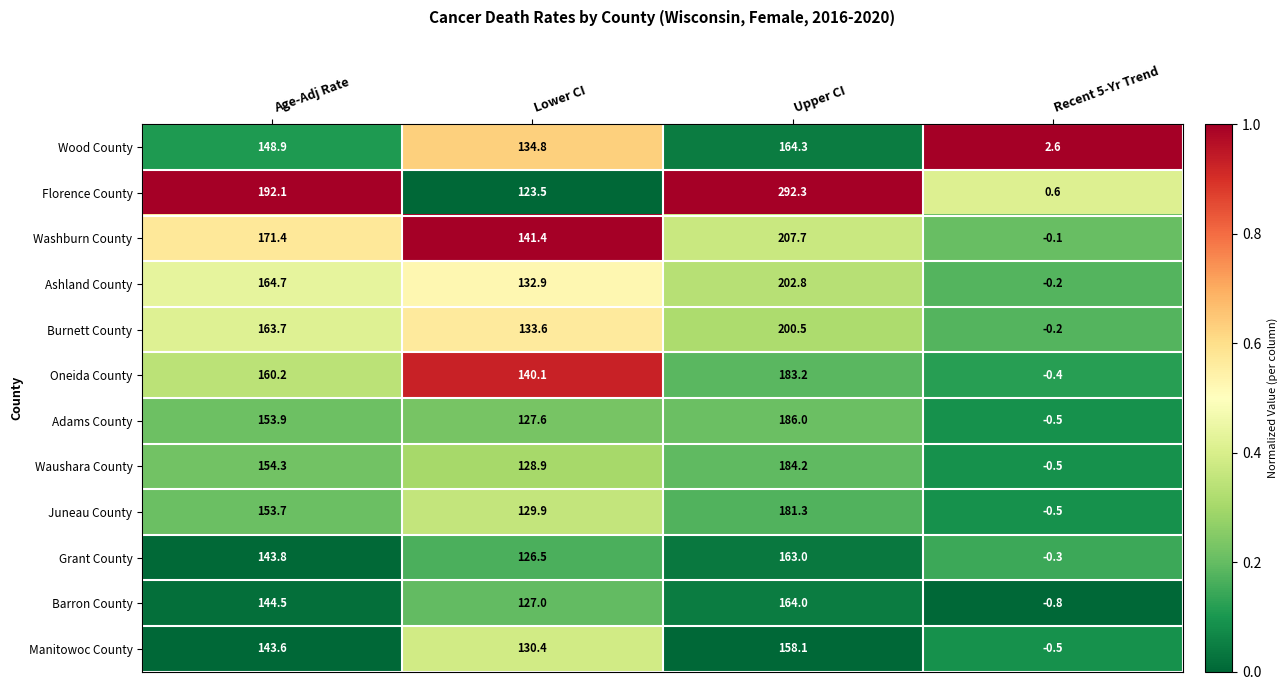

At which category does the chart reach its minimum across all series?

Recent 5-Yr Trend